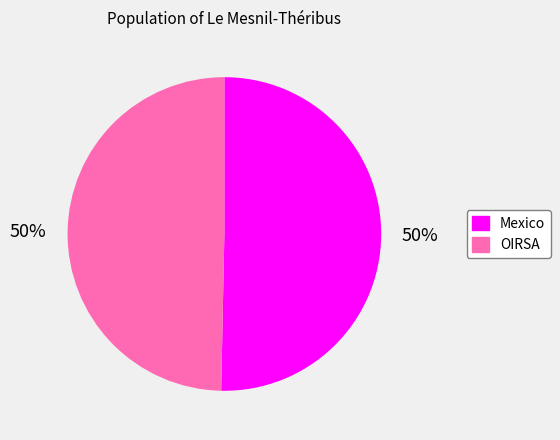

Is it true that OIRSA is 64% of the pie?

False